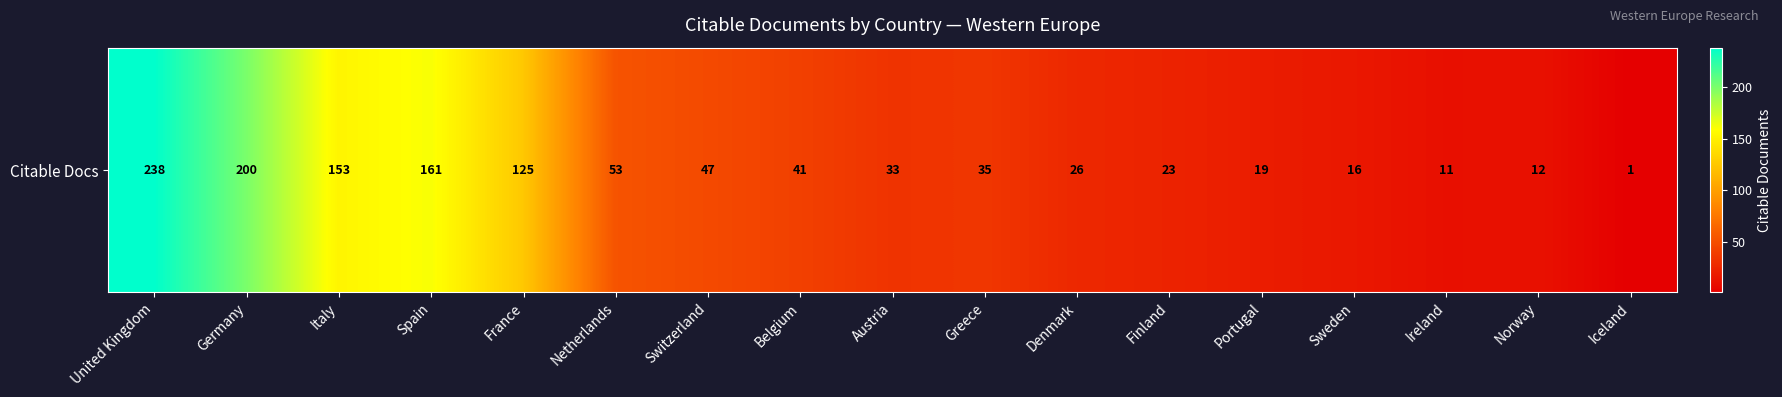

What is the average value?

70